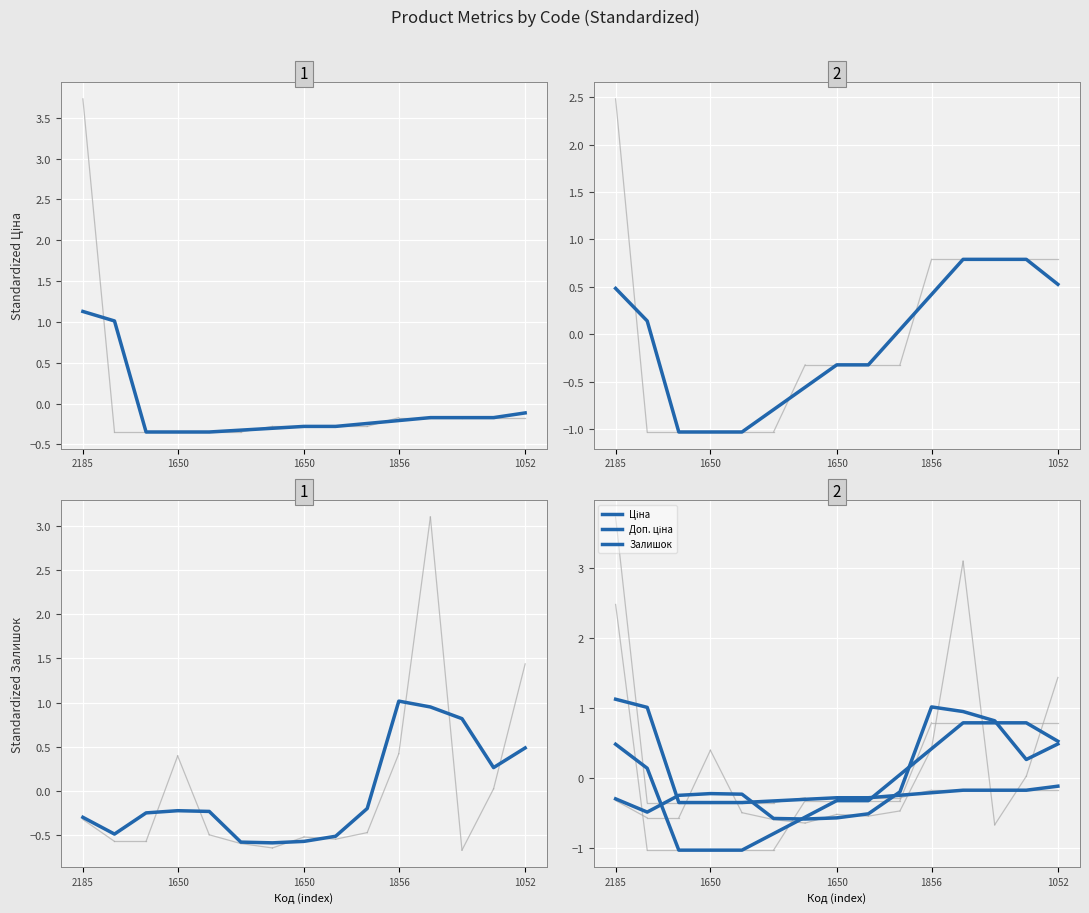

Where do Залишок and Ціна first cross each other?

1650 and 1650